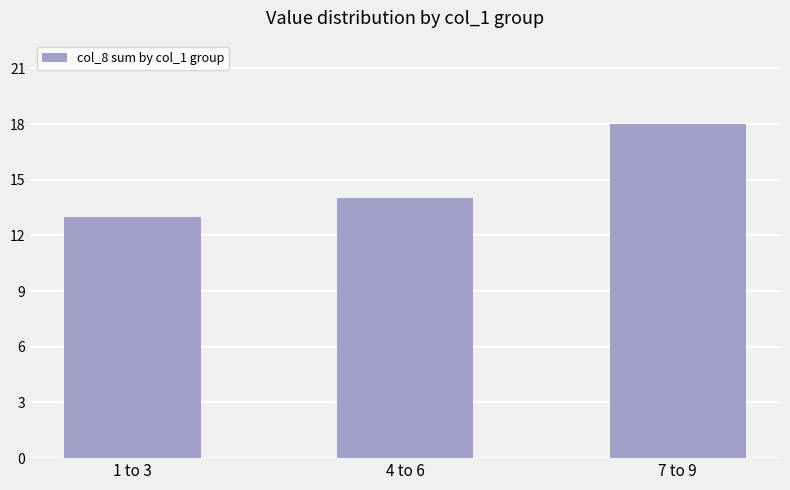

The chart shows a value of 25 at 4 to 6. True or false?

False